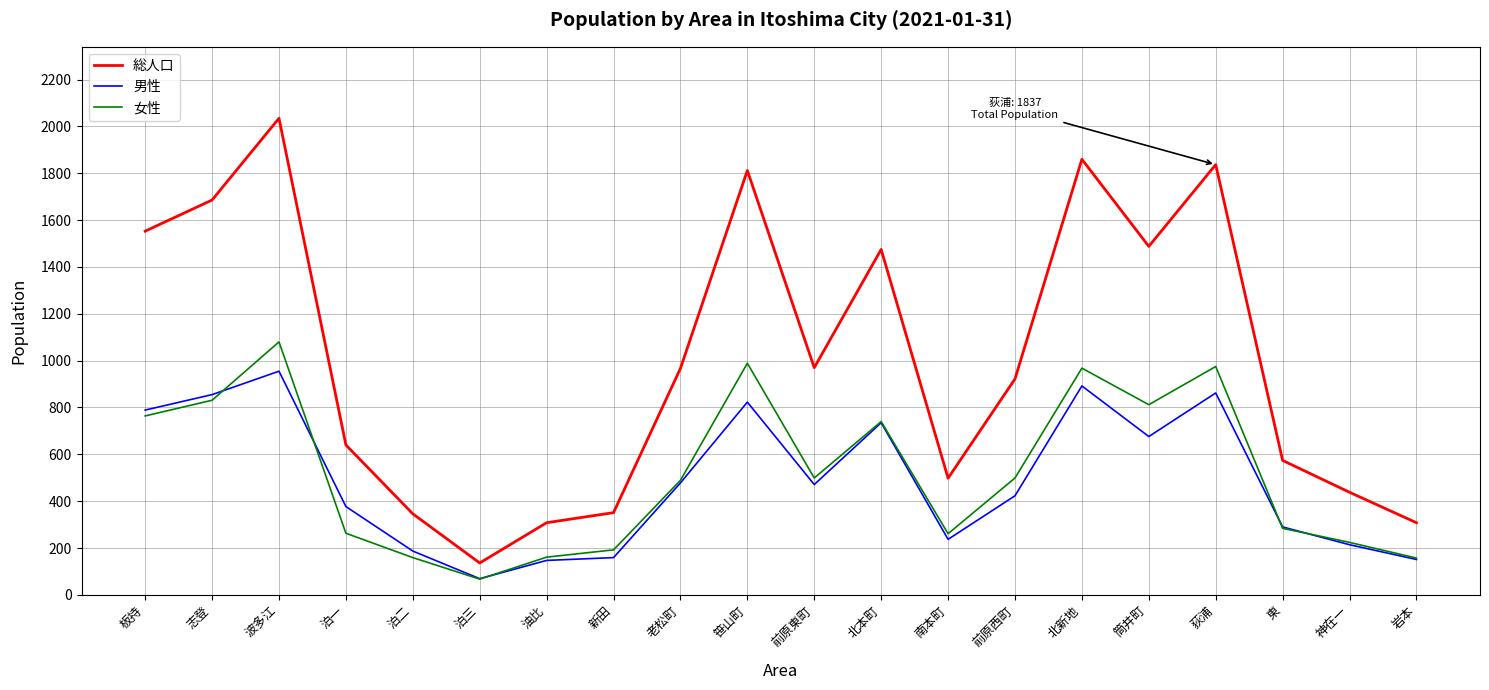

Is it true that 総人口 equals 308 at 油比?

True